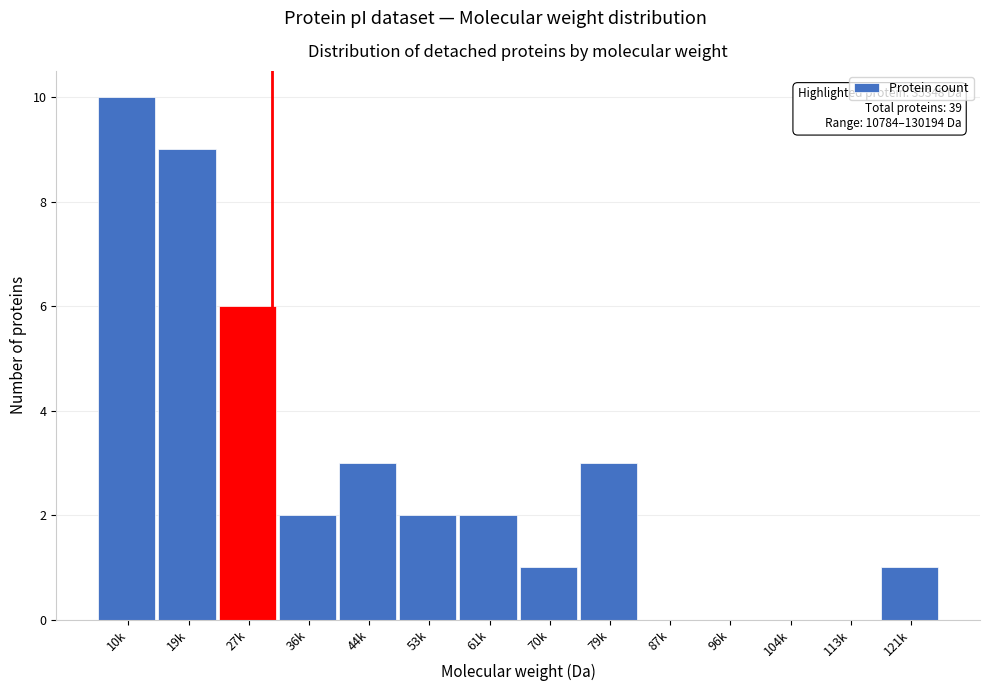

Reading left to right, transcribe all the data shown in this chart.

10k=10	19k=9	27k=6	36k=2	44k=3	53k=2	61k=2	70k=1	79k=3	87k=0	96k=0	104k=0	113k=0	121k=1